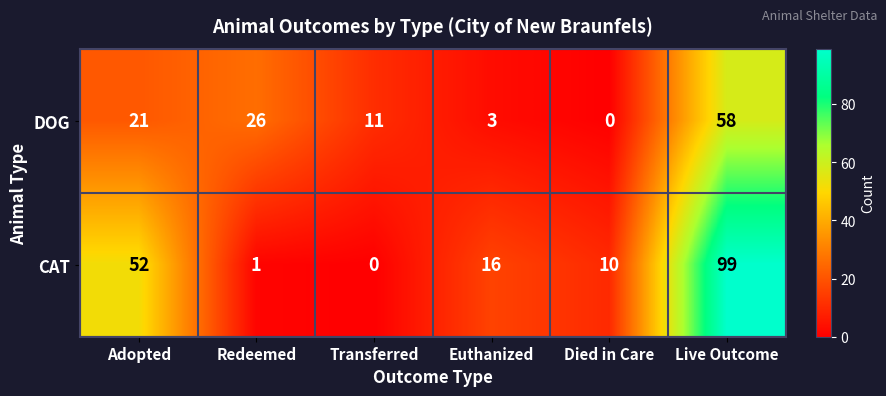

Reading right to left, what are all the values shown in this chart?

DOG: 58	0	3	11	26	21
CAT: 99	10	16	0	1	52